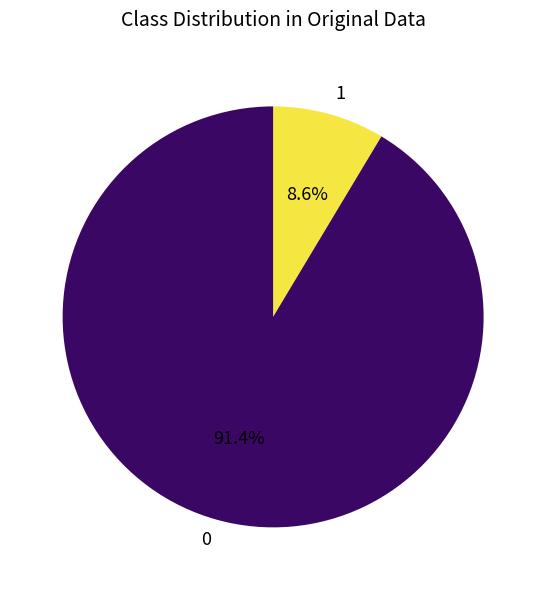

What percentage do 1 and 0 together represent?

100.0%